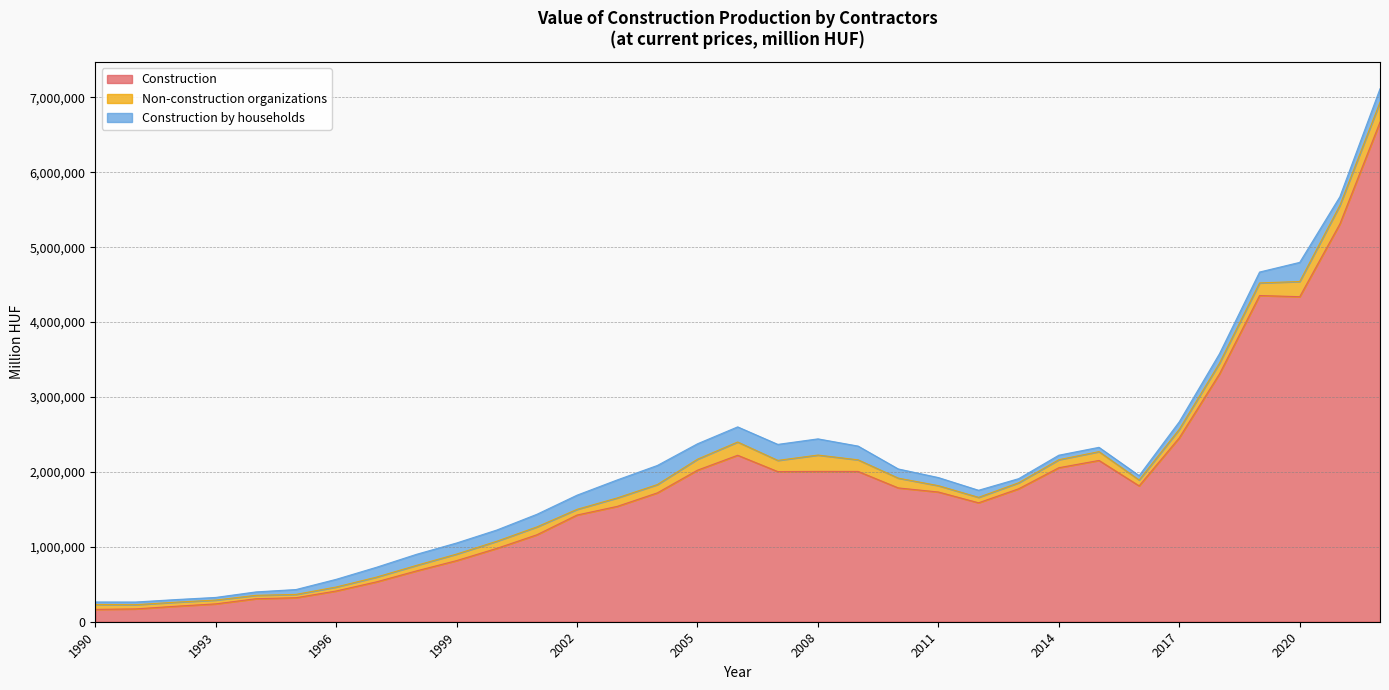

True or false: Non-construction organizations and Construction intersect in this chart.

False